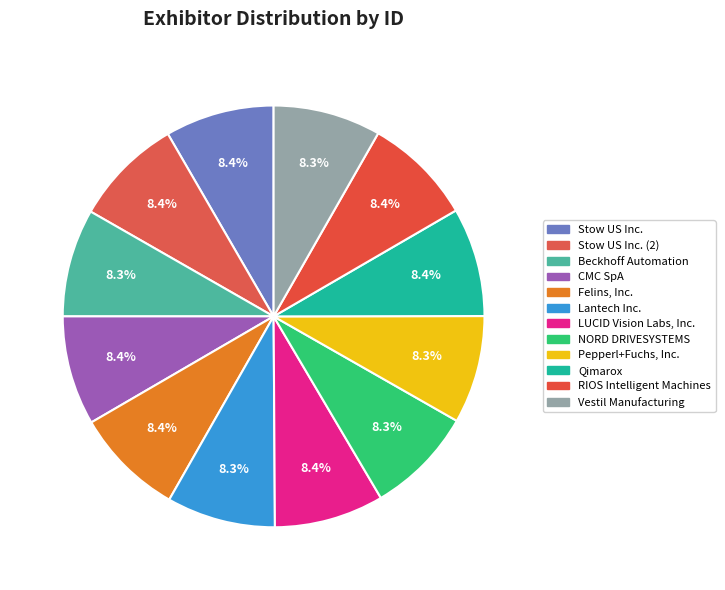

Which slice is the smallest?

NORD DRIVESYSTEMS